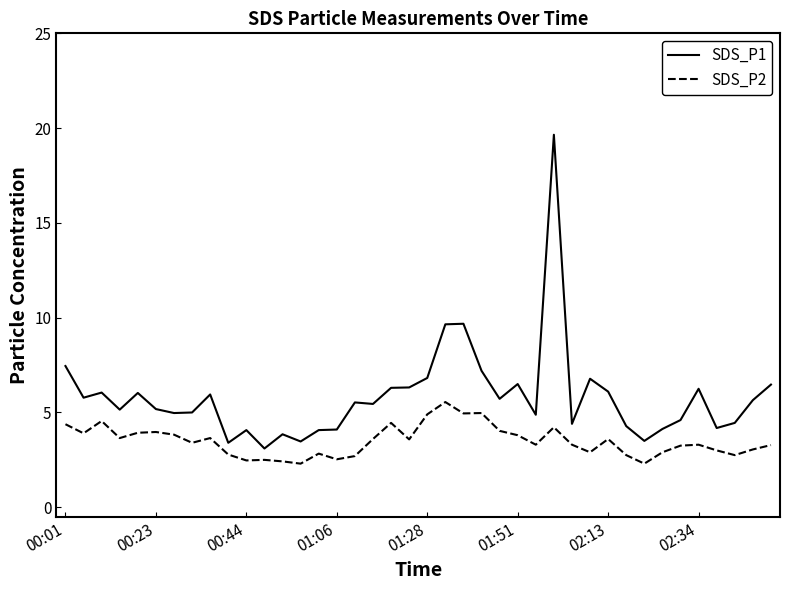

What is the smallest value displayed?

2.3